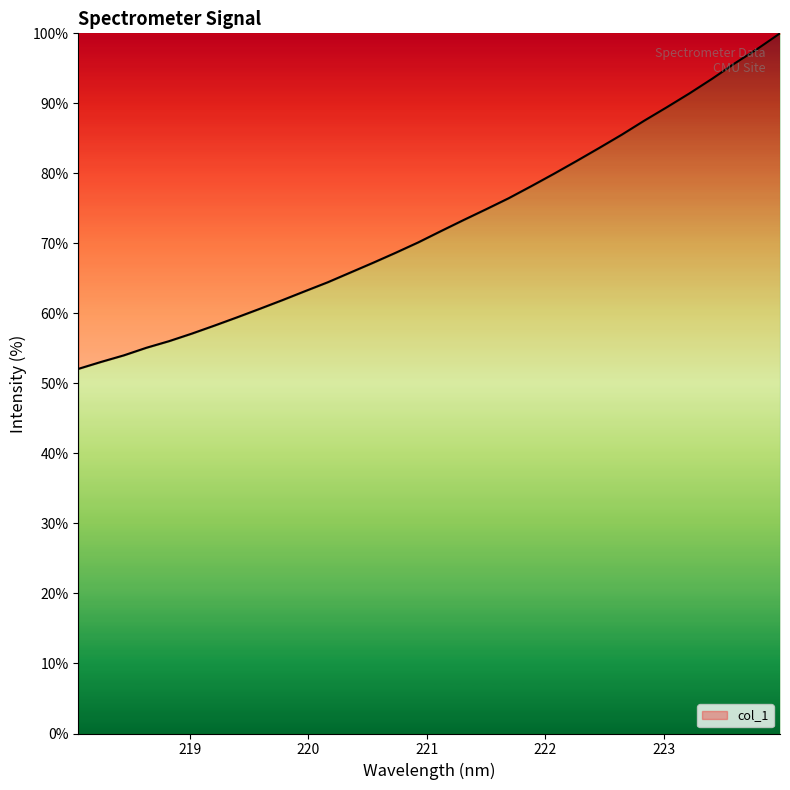

What is the difference between the maximum and minimum values?

47.9